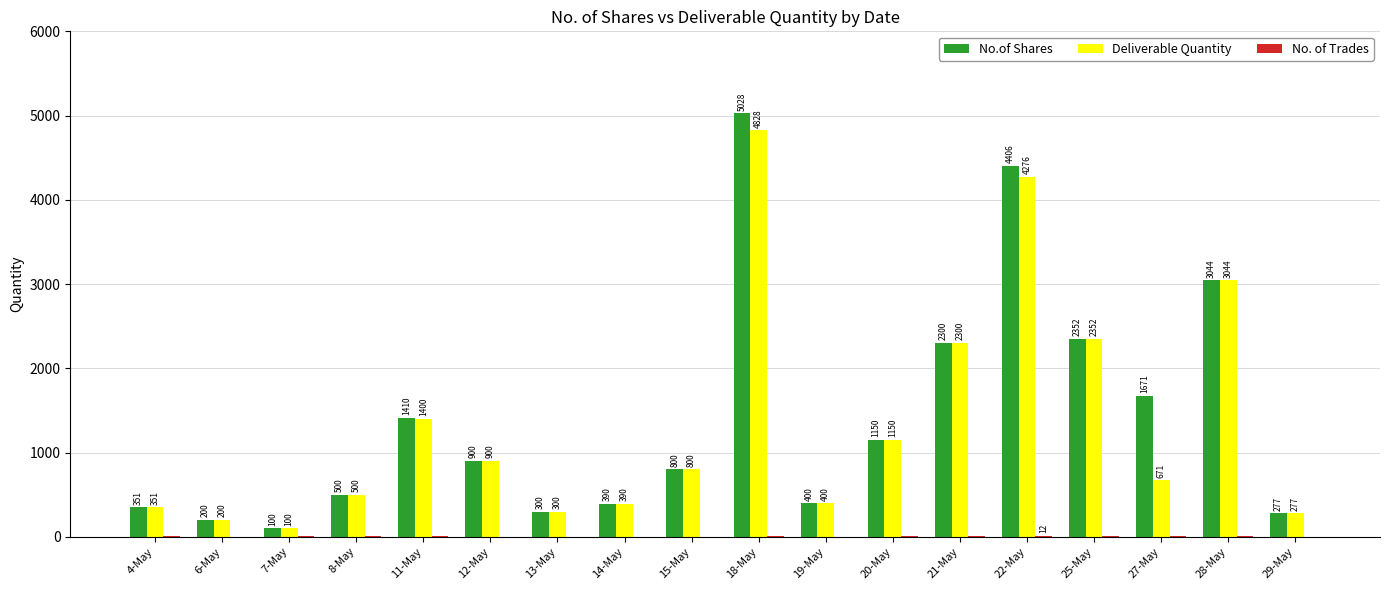

The value of No.of Shares at 20-May is 1150. True or false?

True